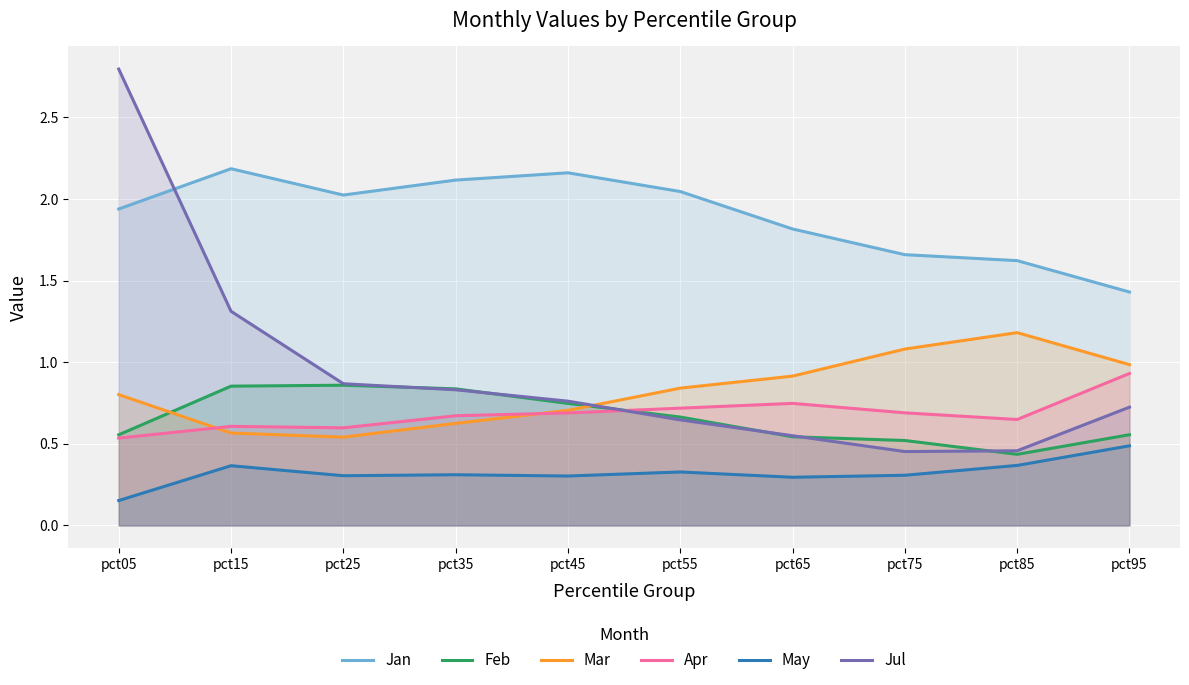

At how many categories does at least one series exceed 2?

6